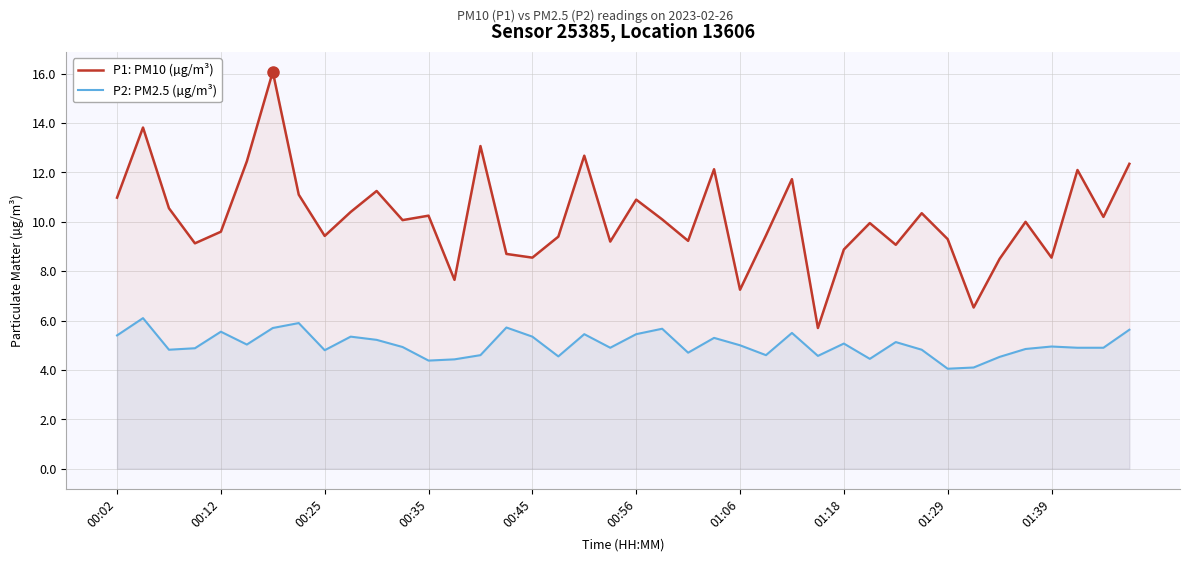

True or false: P1: PM10 (µg/m³) has a value of 12.3 at 39.

True